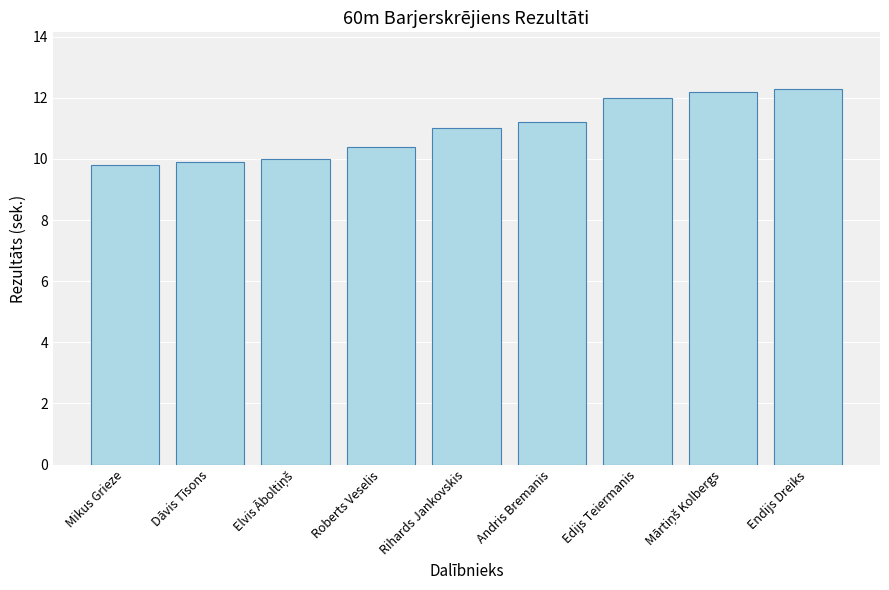

What is the greatest value displayed?

12.3